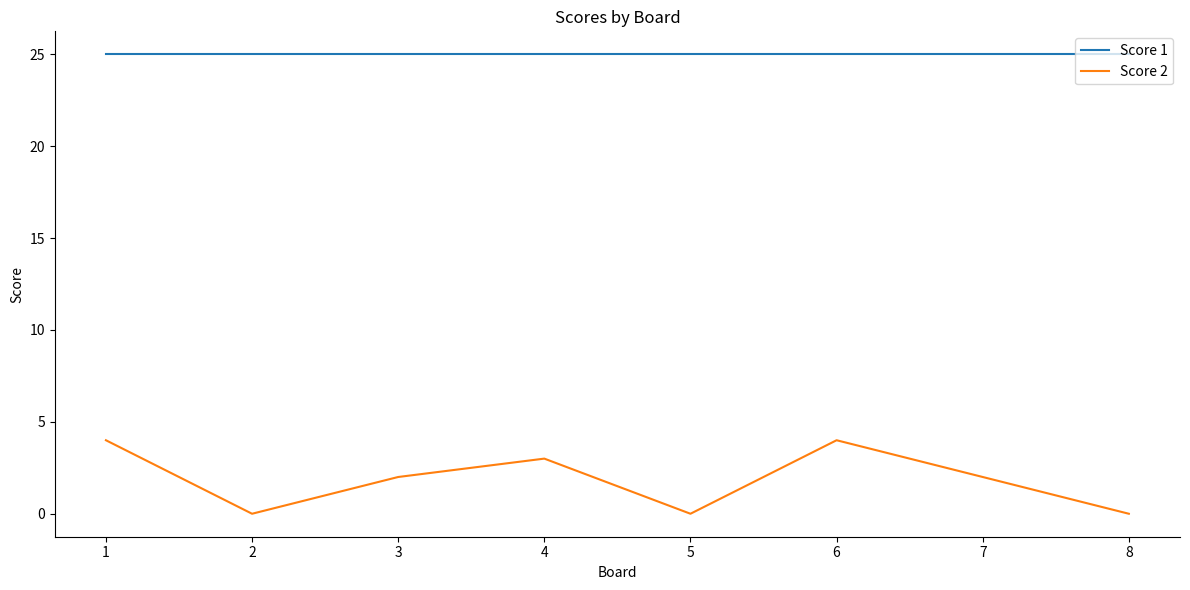

Which series has the largest total across all categories?

Score 1